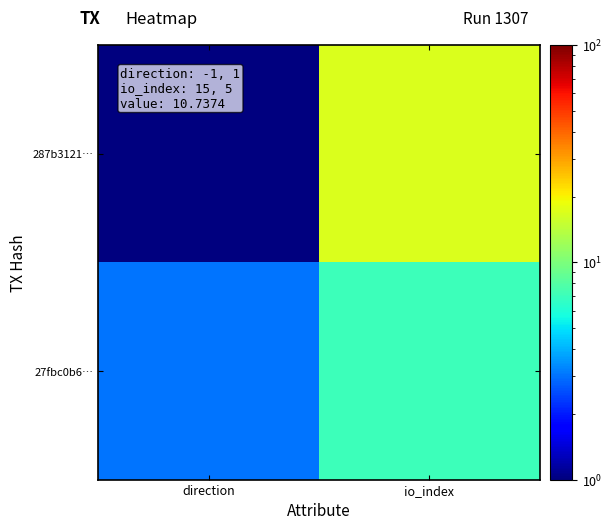

Between direction and io_index, which is larger?

io_index